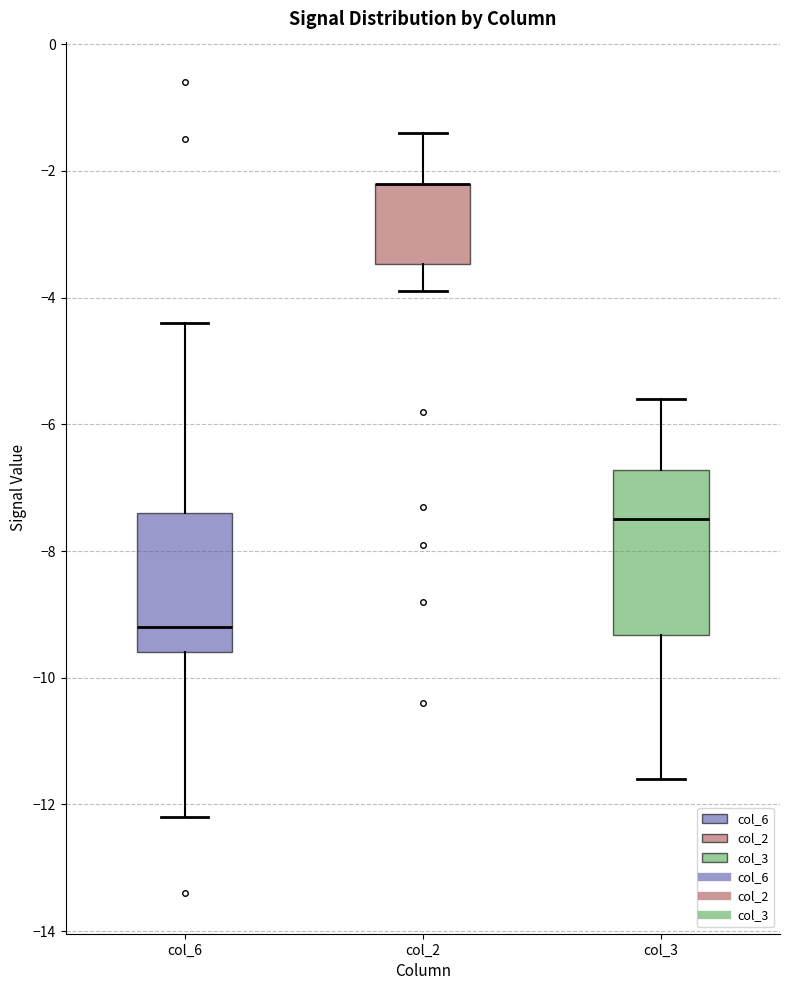

Reading left to right, transcribe this box plot: for each box, give where its median line is, the range the box spans, and where its two whiskers end, as read against the y-axis. The values are not printed on the chart, so give them approximately, as read against the axis.

col_6: median -9.2, box -9.6 to -7.4, whiskers -12.2 to -4.4
col_2: median -2.2 (drawn on the box's upper edge), box -3.4 to -2.2, whiskers -3.8 to -1.4
col_3: median -7.4, box -9.4 to -6.8, whiskers -11.6 to -5.6